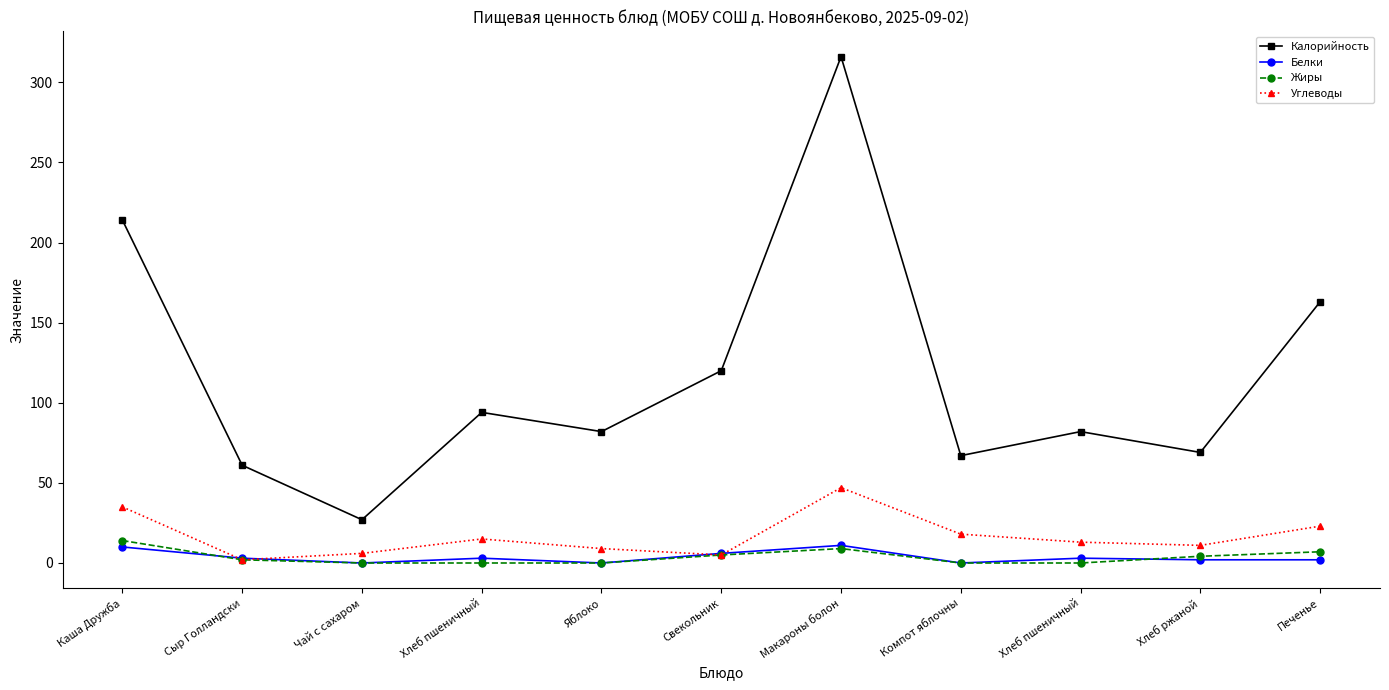

True or false: Калорийность has more than 2 interior local peaks.

True